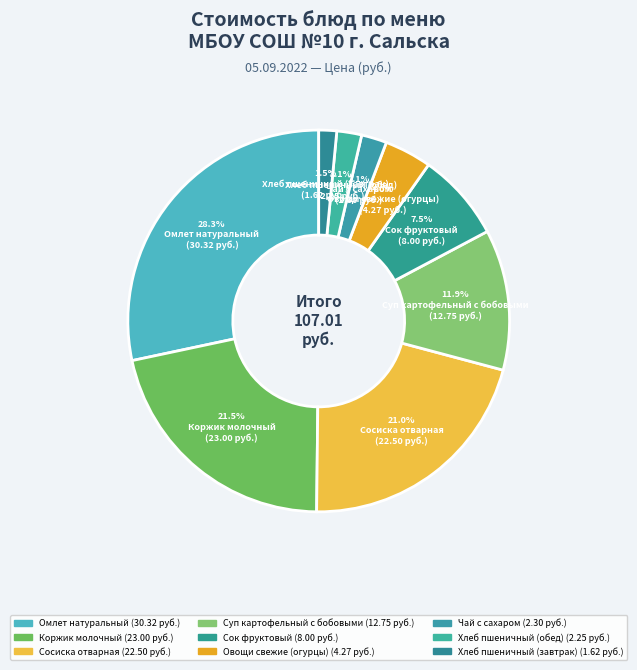

How many segments does this pie chart have?

9